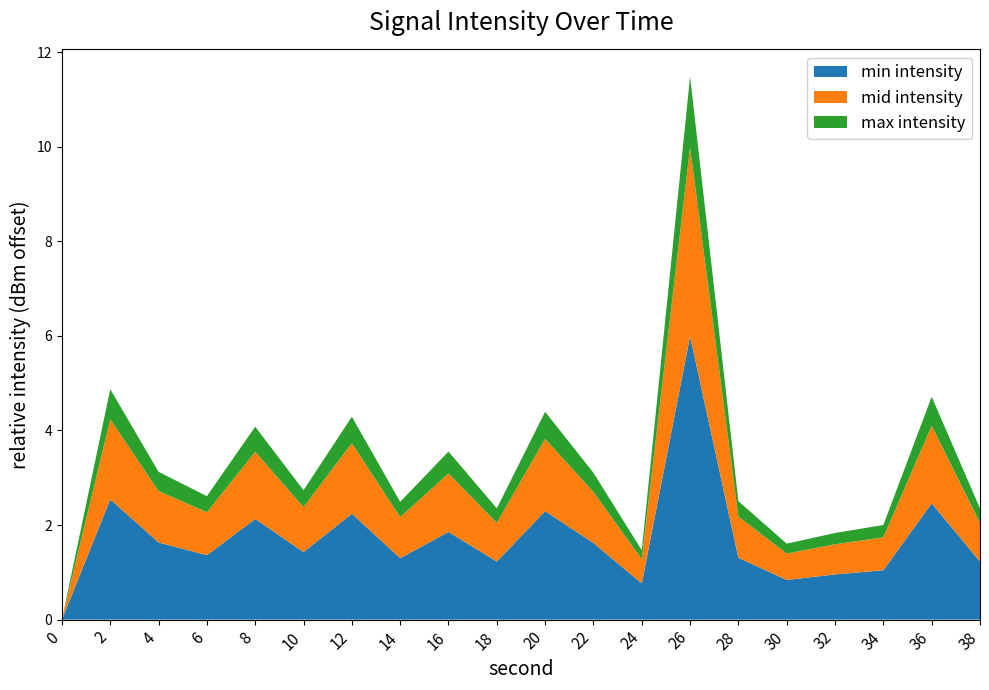

What is the total value across all series at 12?

4.3